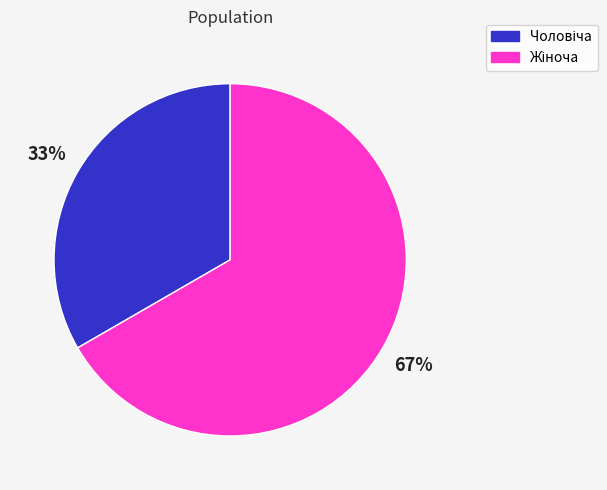

To the nearest percent, what is the average slice percentage?

50%